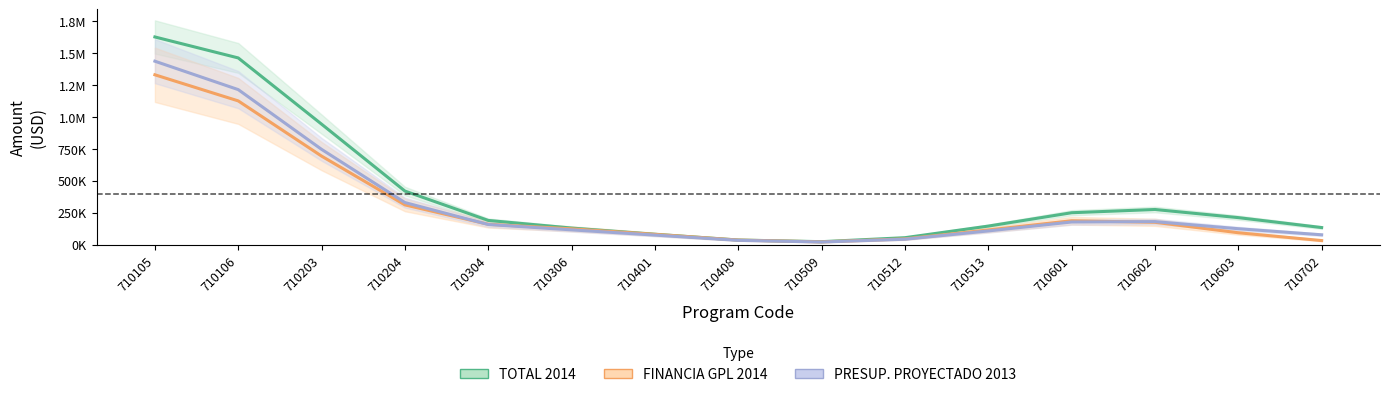

Where does the TOTAL 2014 series first go above 189042?

710105